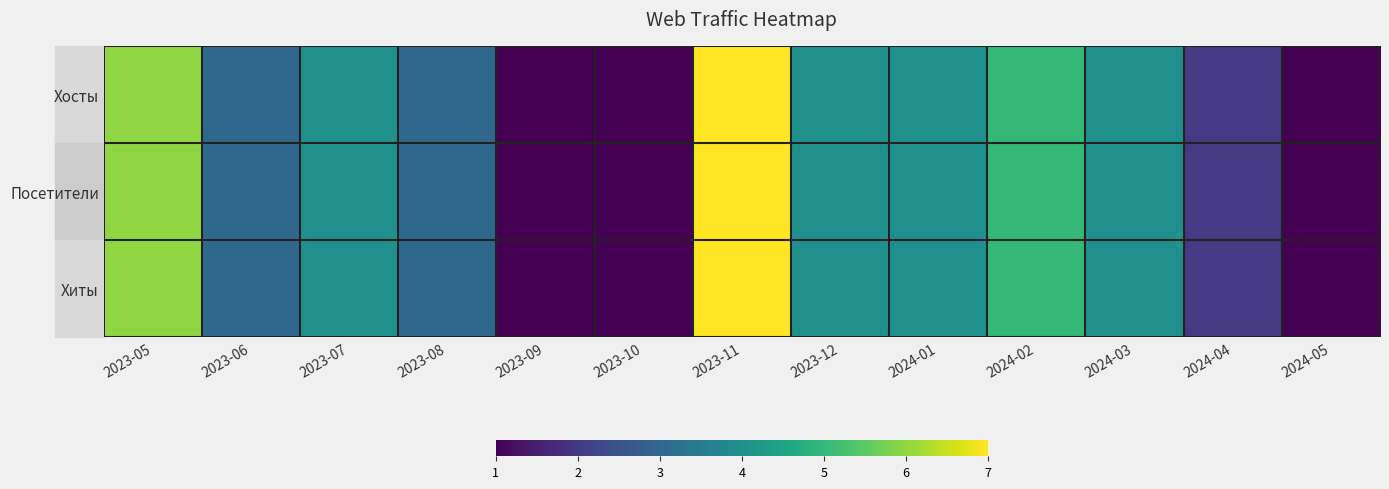

How many categories are shown in the chart?

13